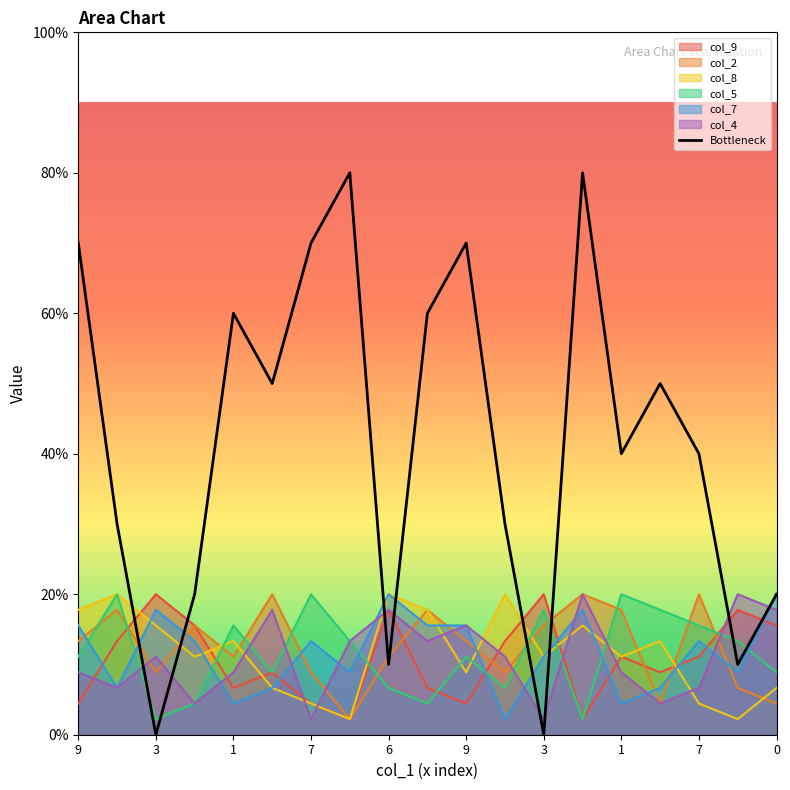

How many interior local valleys (lower than both neighbors) does the data have?

6